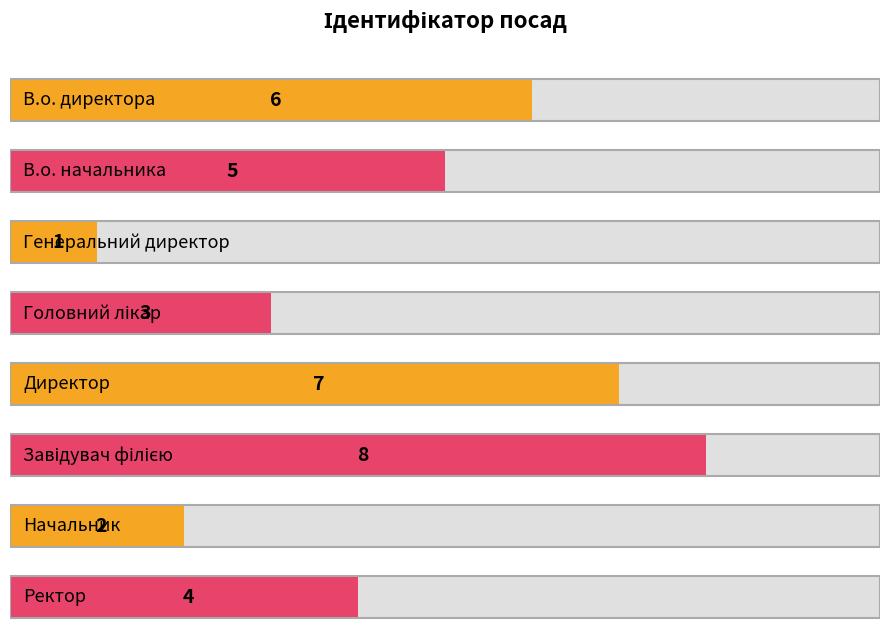

How many bars are there in total?

8